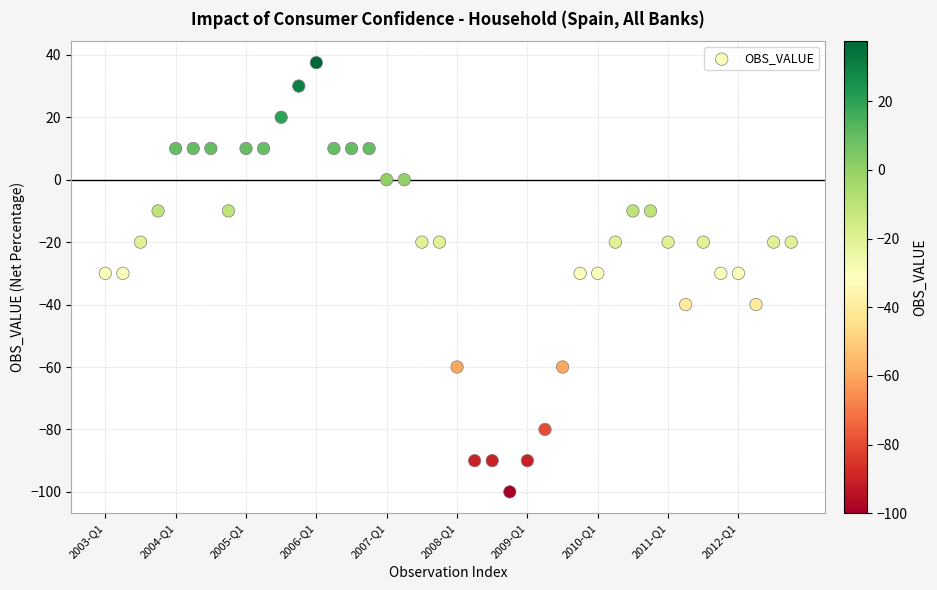

What is the range of Y values (max minus min)?

137.5